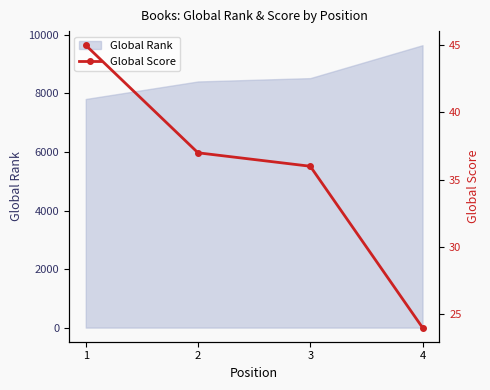

The value of Global Rank at 1 is 13318. True or false?

False